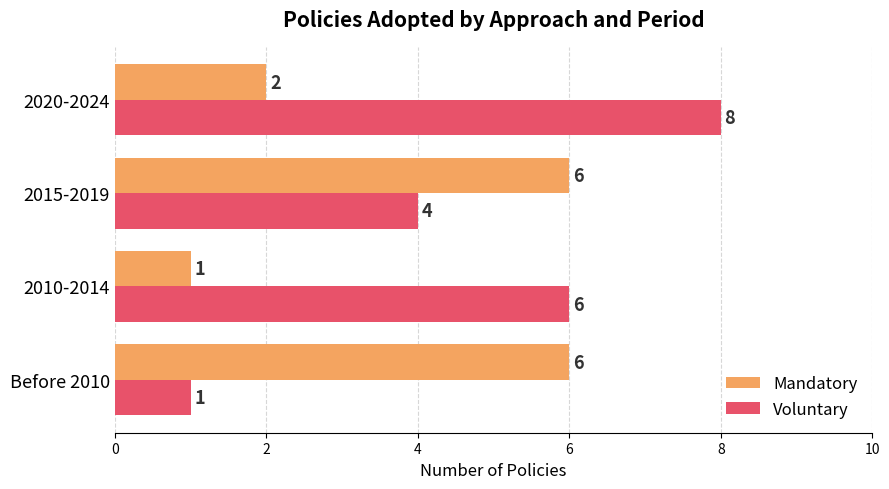

At which label is Voluntary closest to 4?

2015-2019